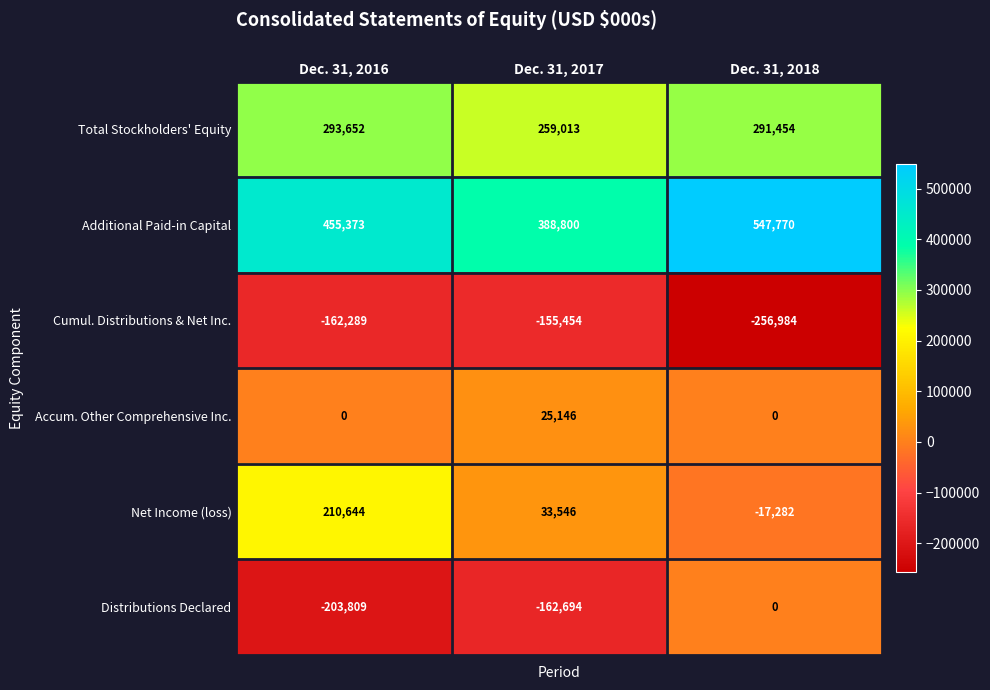

At Dec. 31, 2016, list the series in order from smallest to largest.

Distributions Declared, Cumul. Distributions & Net Inc., Accum. Other Comprehensive Inc., Net Income (loss), Total Stockholders' Equity, Additional Paid-in Capital